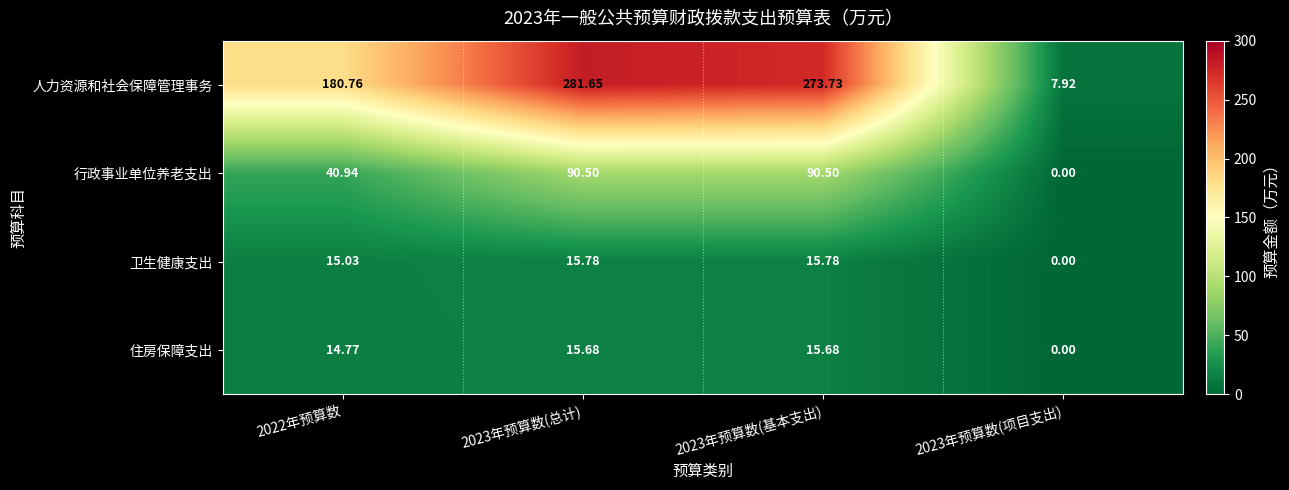

Rank the series by their maximum value, from lowest to highest.

住房保障支出, 卫生健康支出, 行政事业单位养老支出, 人力资源和社会保障管理事务